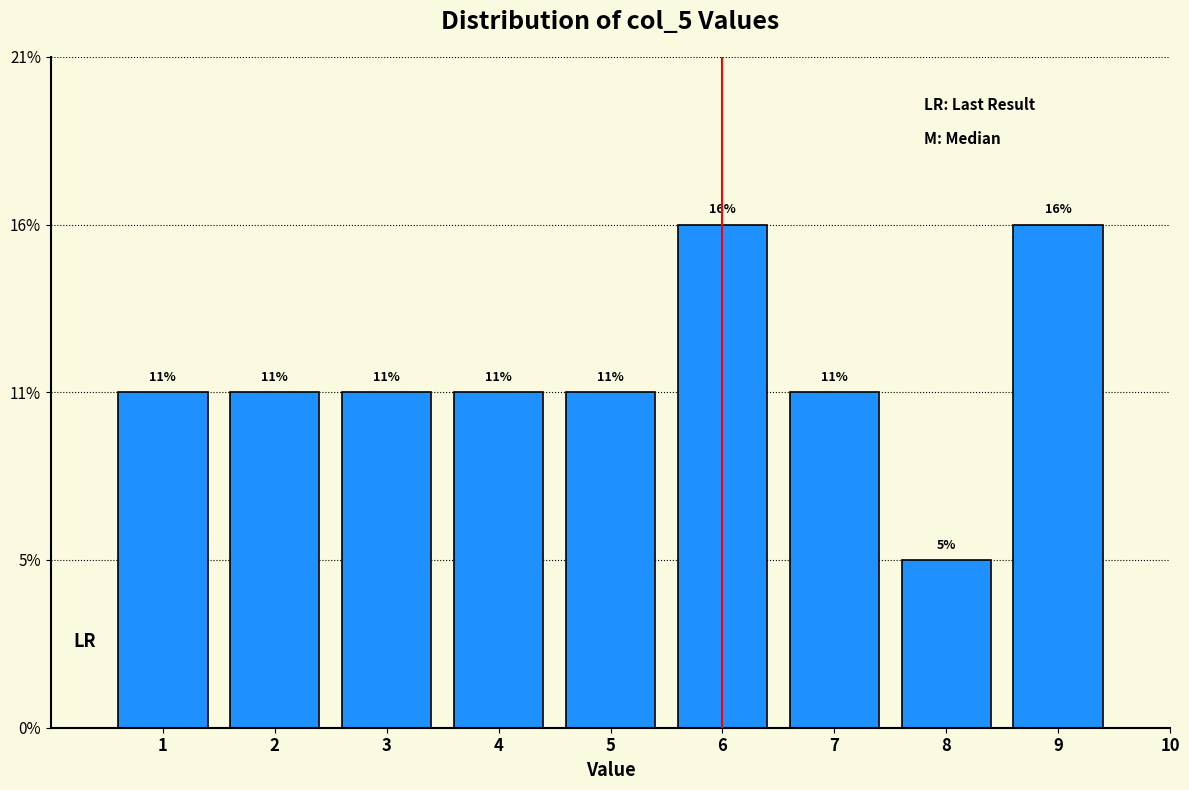

Are the bars horizontal?

No